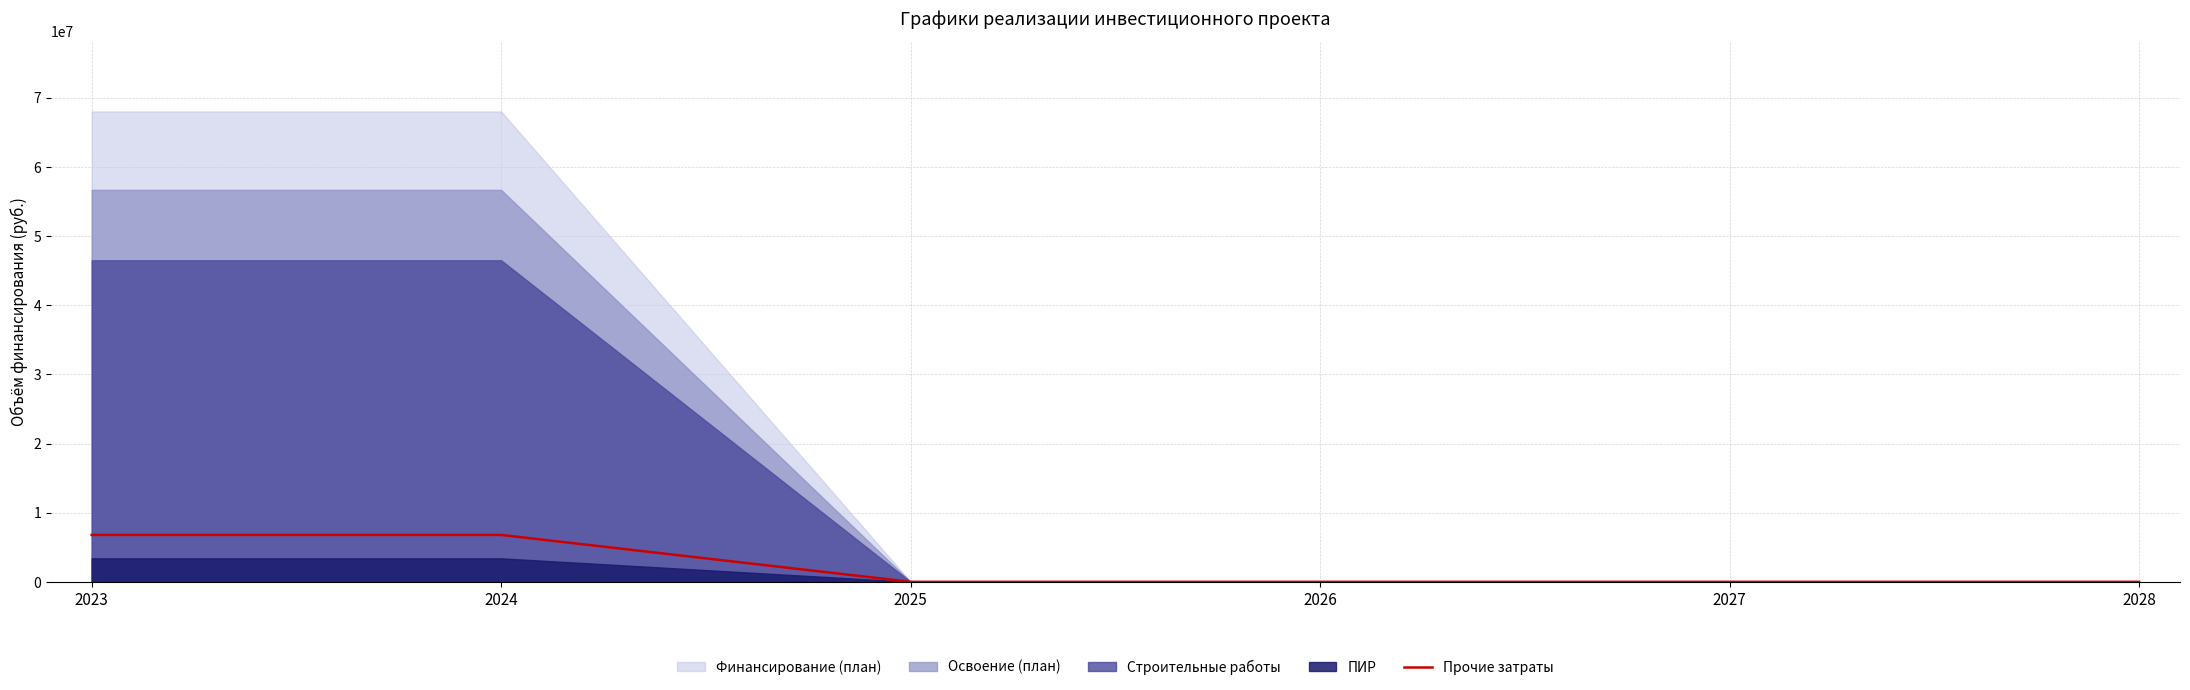

The value of Прочие затраты at 2028 is 0. True or false?

True